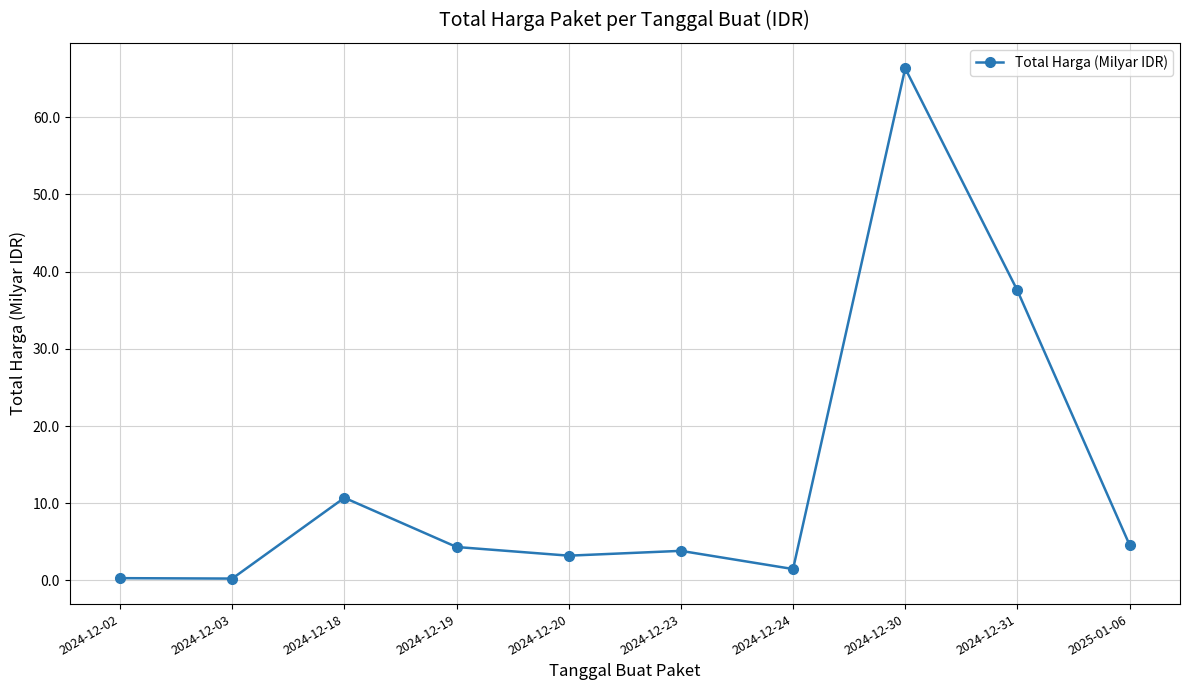

What is the difference between the second highest and minimum values?

37.3